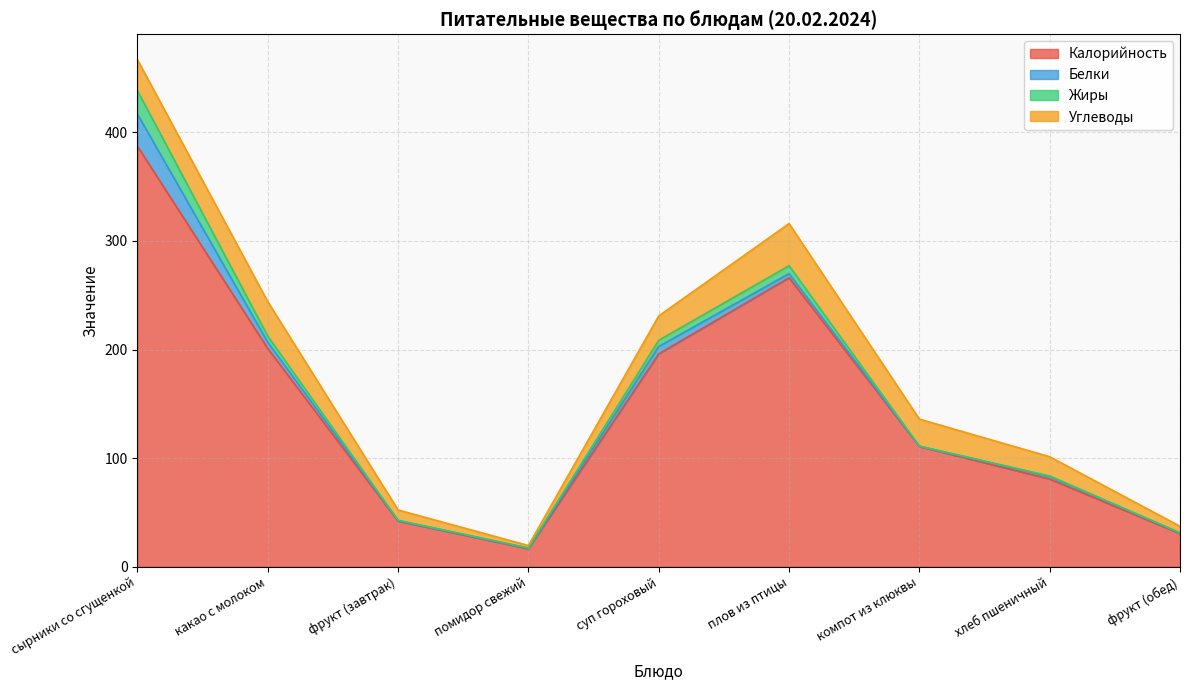

Where does the Белки series first go above 2?

сырники со сгущенкой